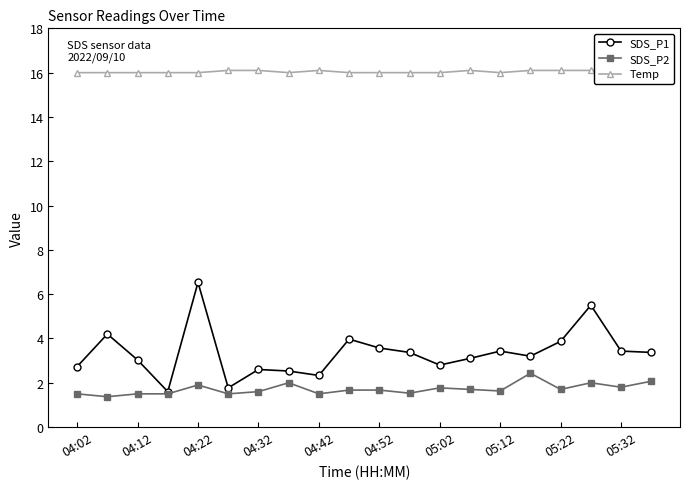

What is the sum of all Temp values?

320.9